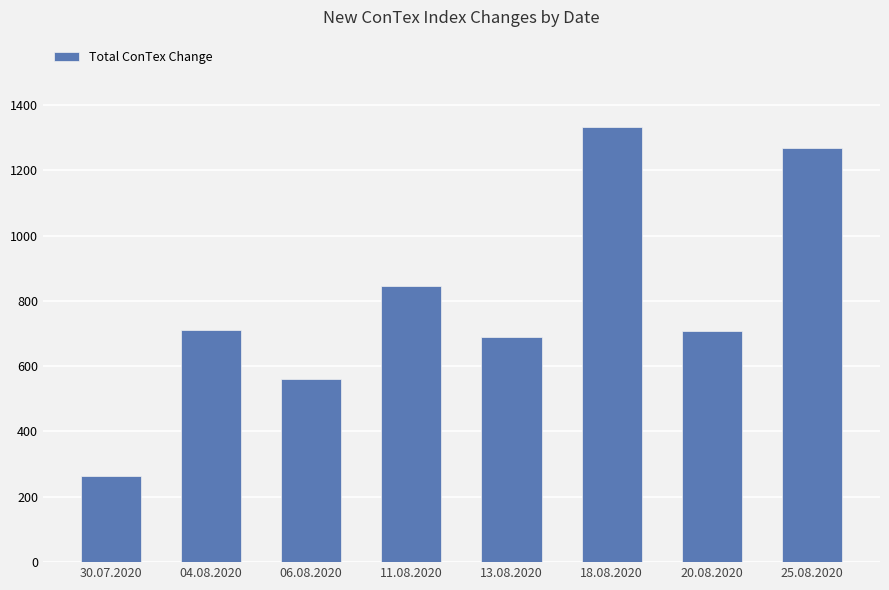

Read the value at 20.08.2020.

707